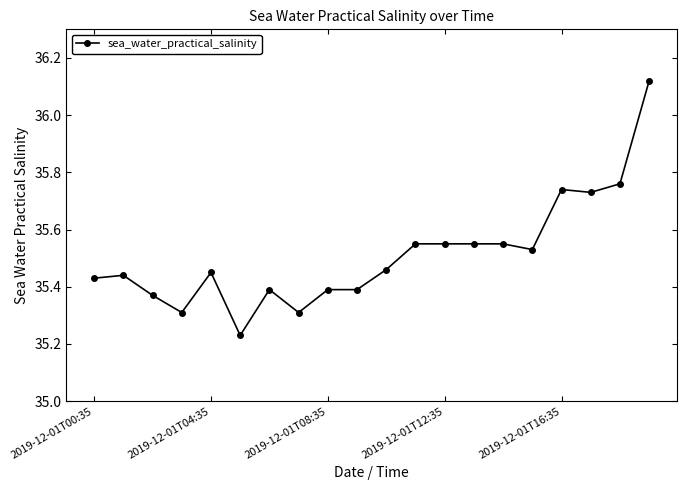

How many values are between 35 and 36?

19